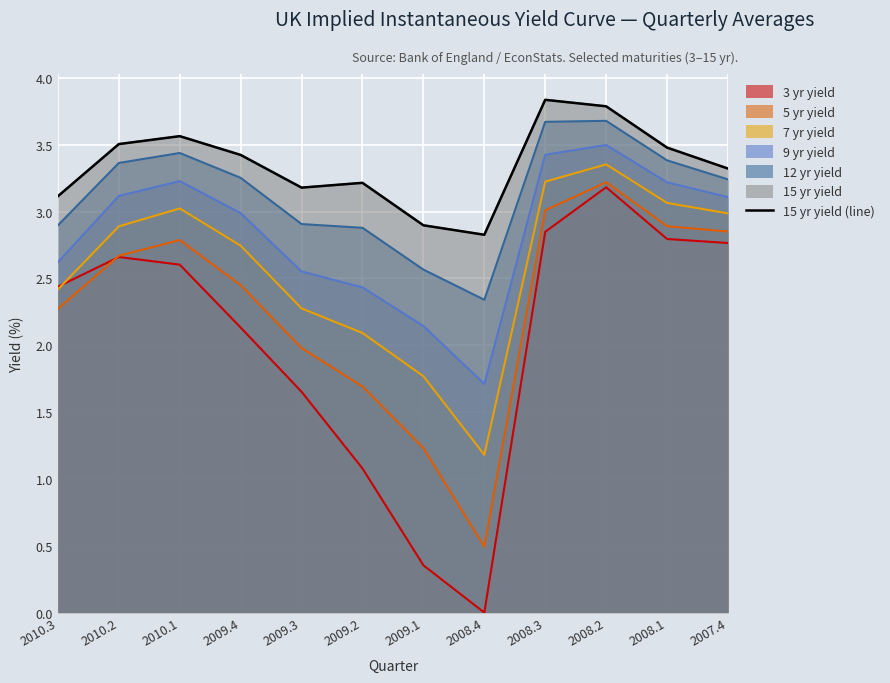

At which label does the data first exceed 3?

2010.3